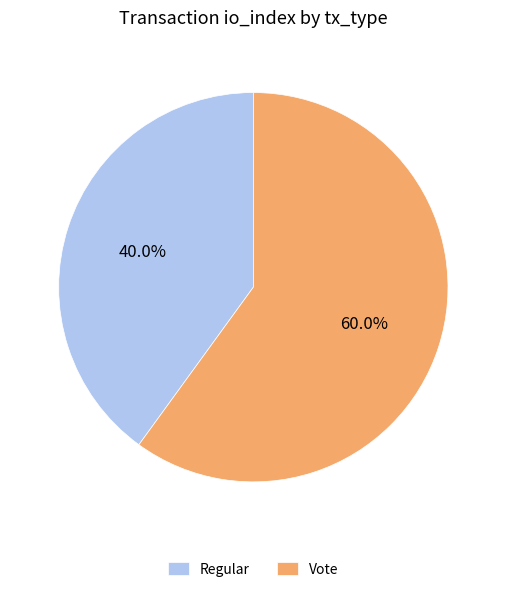

To the nearest percent, what is the combined percentage of Vote and Regular?

100%